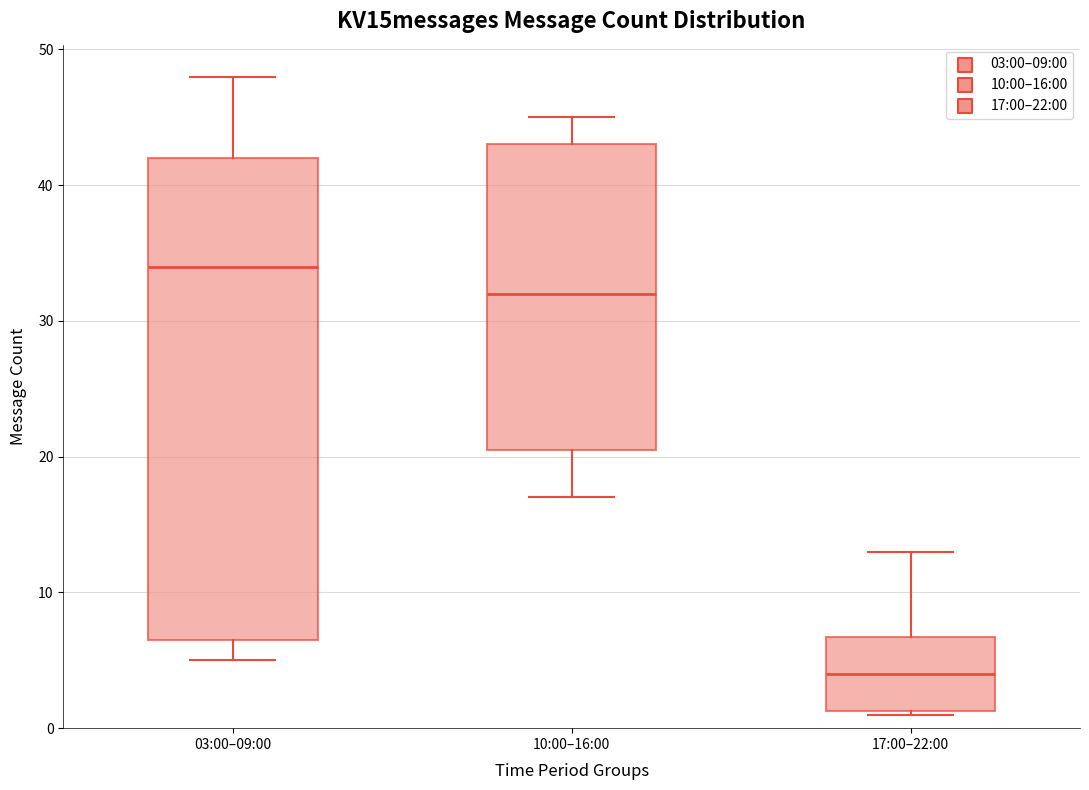

Which box is the tallest, from its lower edge to its upper edge?

03:00–09:00